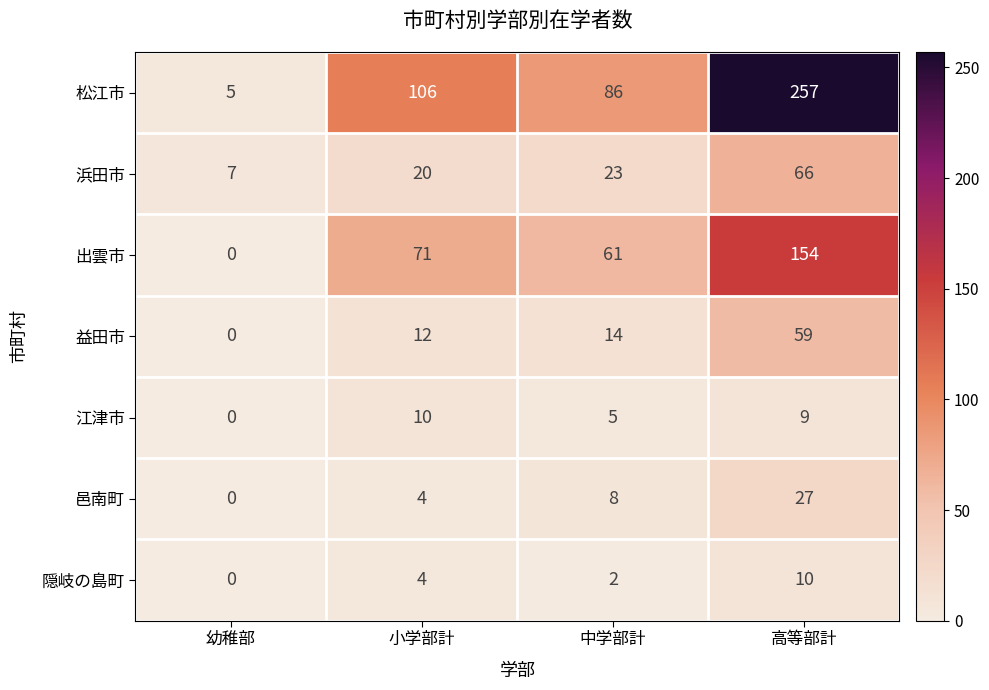

At which category is the sum across all series the highest?

高等部計